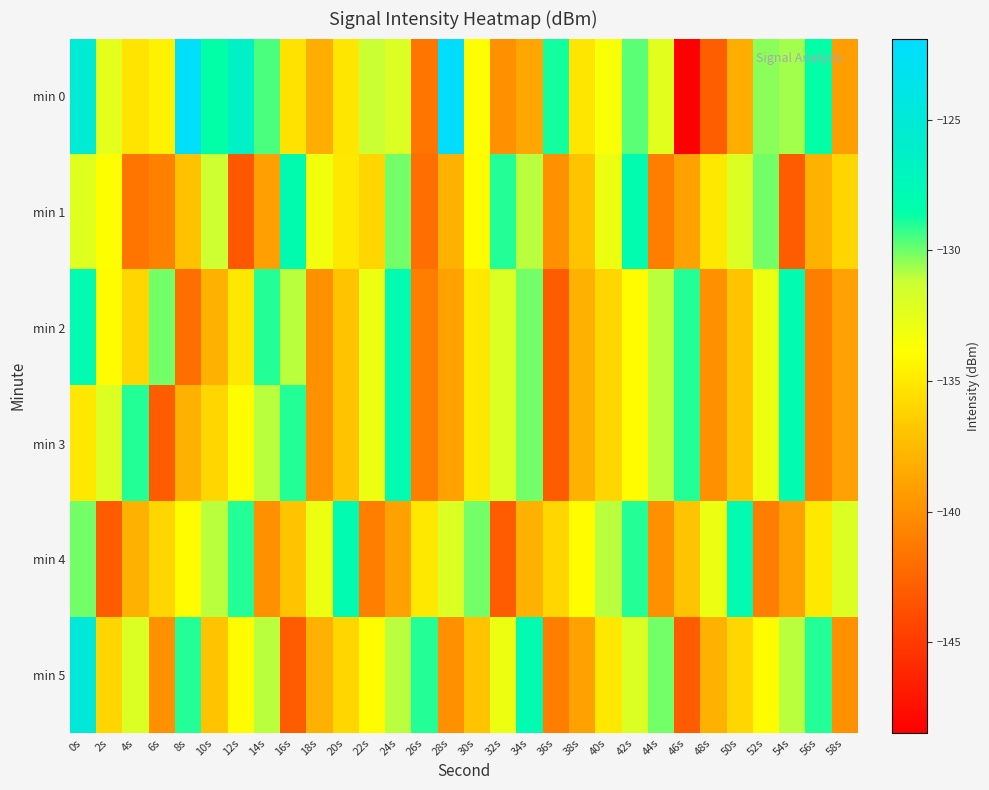

Reading right to left, list all the values displayed in this chart.

min 0: 58s=-139.2	56s=-128.6	54s=-130.7	52s=-130.4	50s=-138.3	48s=-142.9	46s=-148.5	44s=-132.3	42s=-129.7	40s=-133.5	38s=-135.1	36s=-128.8	34s=-138.7	32s=-140.0	30s=-133.8	28s=-121.9	26s=-141.6	24s=-132.1	22s=-131.1	20s=-135.1	18s=-138.3	16s=-135.4	14s=-129.5	12s=-126.4	10s=-128.6	8s=-122.5	6s=-134.5	4s=-135.2	2s=-132.4	0s=-125.3
min 1: 58s=-136.0	56s=-138.0	54s=-143.0	52s=-130.0	50s=-132.0	48s=-135.0	46s=-139.0	44s=-141.0	42s=-128.0	40s=-133.0	38s=-137.0	36s=-140.0	34s=-131.0	32s=-129.0	30s=-134.0	28s=-138.0	26s=-142.0	24s=-130.0	22s=-136.0	20s=-135.0	18s=-133.2	16s=-128.1	14s=-139.1	12s=-143.4	10s=-131.3	8s=-137.1	6s=-140.9	4s=-141.6	2s=-133.8	0s=-132.3
min 2: 58s=-139.0	56s=-141.0	54s=-128.0	52s=-133.0	50s=-137.0	48s=-140.0	46s=-129.0	44s=-131.0	42s=-134.0	40s=-136.0	38s=-138.0	36s=-143.0	34s=-130.0	32s=-132.0	30s=-135.0	28s=-139.0	26s=-141.0	24s=-128.0	22s=-133.0	20s=-137.0	18s=-140.0	16s=-131.0	14s=-129.0	12s=-135.0	10s=-138.0	8s=-142.0	6s=-130.0	4s=-136.0	2s=-134.0	0s=-128.0
min 3: 58s=-139.0	56s=-141.0	54s=-128.0	52s=-133.0	50s=-137.0	48s=-140.0	46s=-129.0	44s=-131.0	42s=-134.0	40s=-136.0	38s=-138.0	36s=-143.0	34s=-130.0	32s=-132.0	30s=-135.0	28s=-139.0	26s=-141.0	24s=-128.0	22s=-133.0	20s=-137.0	18s=-140.0	16s=-129.0	14s=-131.0	12s=-134.0	10s=-136.0	8s=-138.0	6s=-143.0	4s=-129.0	2s=-132.0	0s=-135.0
min 4: 58s=-132.0	56s=-135.0	54s=-139.0	52s=-141.0	50s=-128.0	48s=-133.0	46s=-137.0	44s=-140.0	42s=-129.0	40s=-131.0	38s=-134.0	36s=-136.0	34s=-138.0	32s=-143.0	30s=-130.0	28s=-132.0	26s=-135.0	24s=-139.0	22s=-141.0	20s=-128.0	18s=-133.0	16s=-137.0	14s=-140.0	12s=-129.0	10s=-131.0	8s=-134.0	6s=-136.0	4s=-138.0	2s=-143.0	0s=-130.0
min 5: 58s=-140.0	56s=-129.0	54s=-131.0	52s=-134.0	50s=-136.0	48s=-138.0	46s=-143.0	44s=-130.0	42s=-132.0	40s=-135.0	38s=-139.0	36s=-141.0	34s=-128.0	32s=-133.0	30s=-137.0	28s=-140.0	26s=-129.0	24s=-131.0	22s=-134.0	20s=-136.0	18s=-138.0	16s=-143.0	14s=-131.0	12s=-134.0	10s=-137.0	8s=-129.0	6s=-140.0	4s=-132.0	2s=-136.0	0s=-125.0